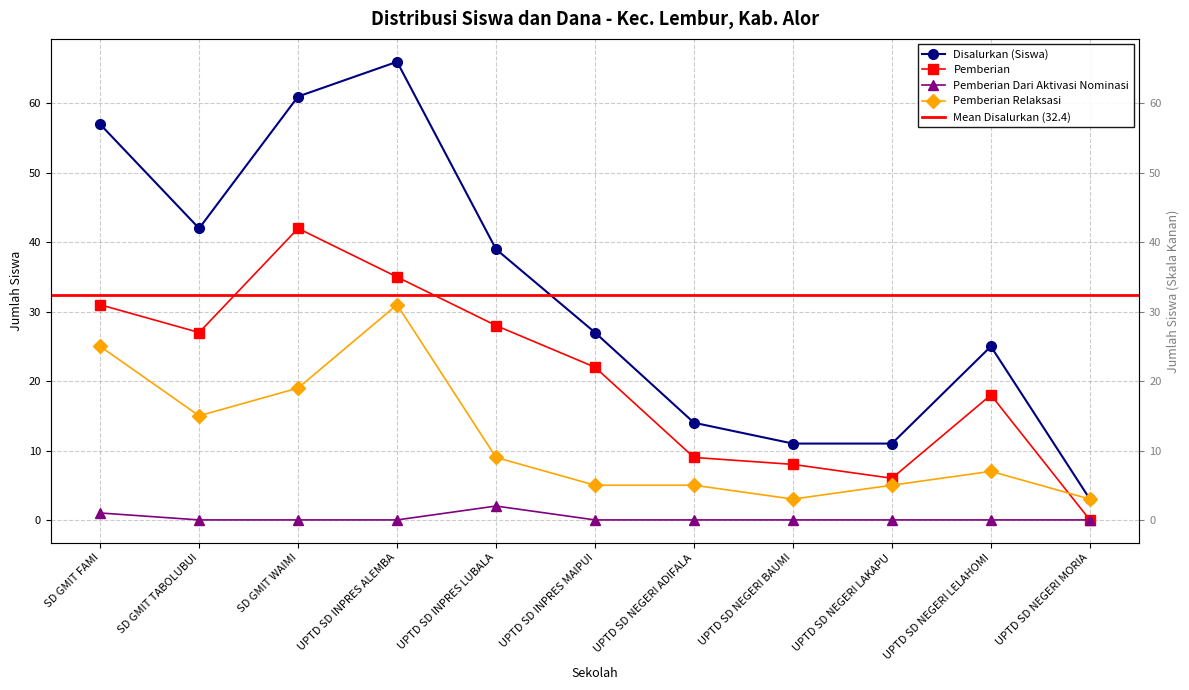

How many data points in Pemberian Relaksasi are less than 7?

5